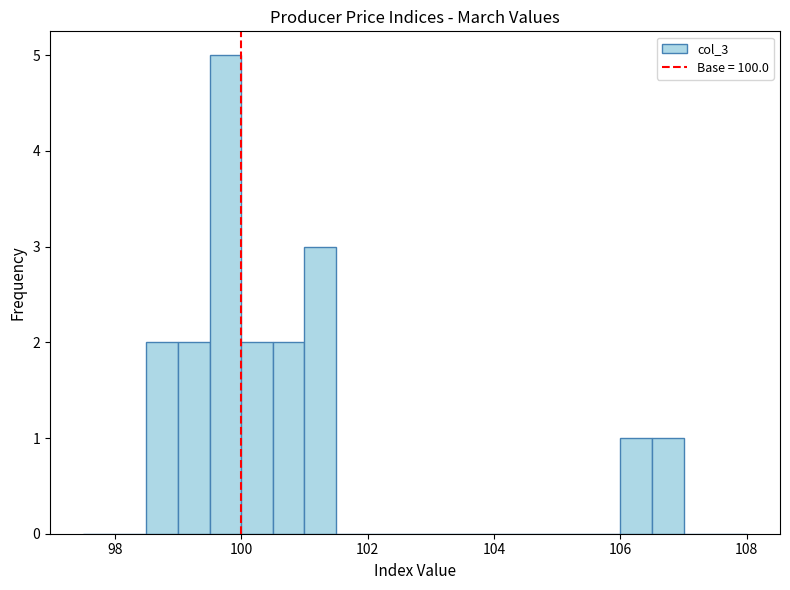

Read against the x-axis, roughly where is the centre of the tallest bar?

99.8